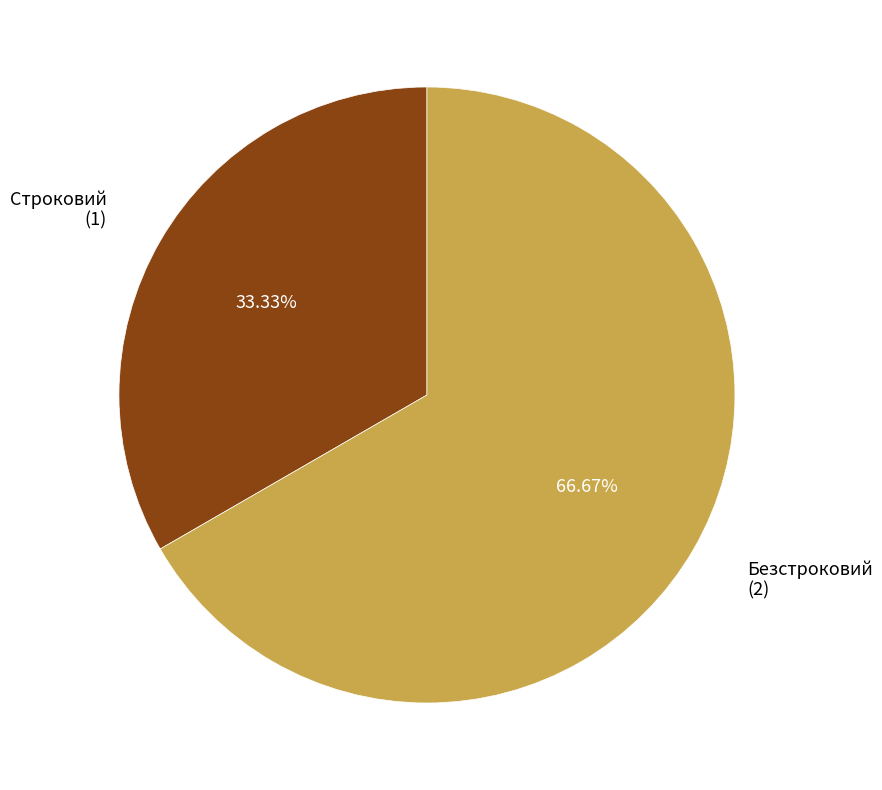

Count the number of slices in the pie.

2